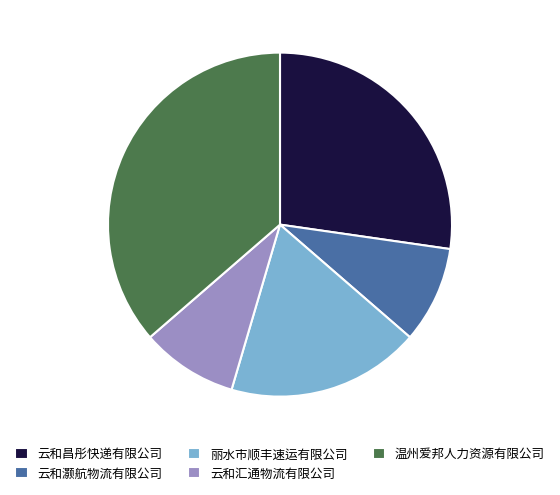

Which category has the biggest portion of the pie?

温州爱邦人力资源有限公司